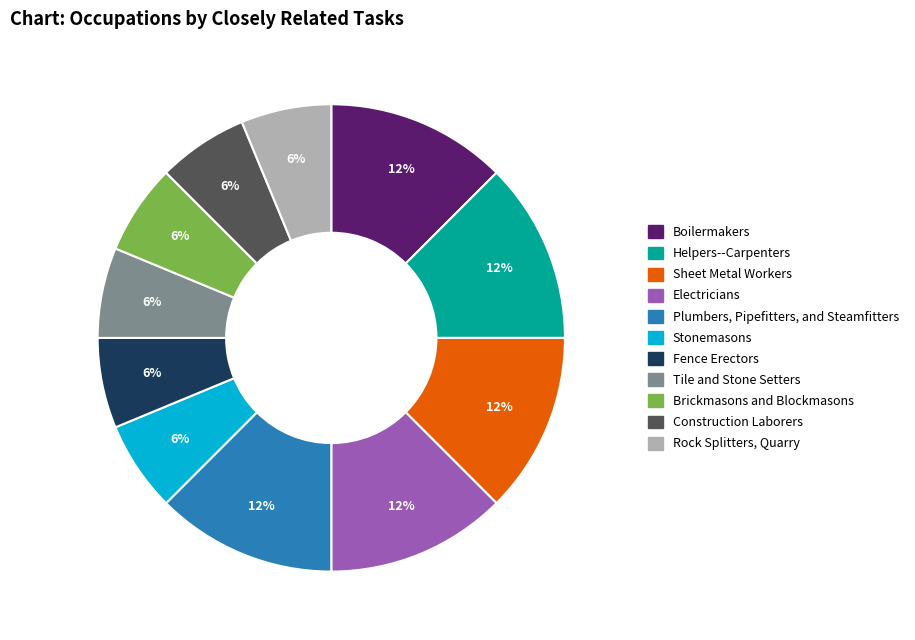

Is it true that Stonemasons is 6% of the pie?

True